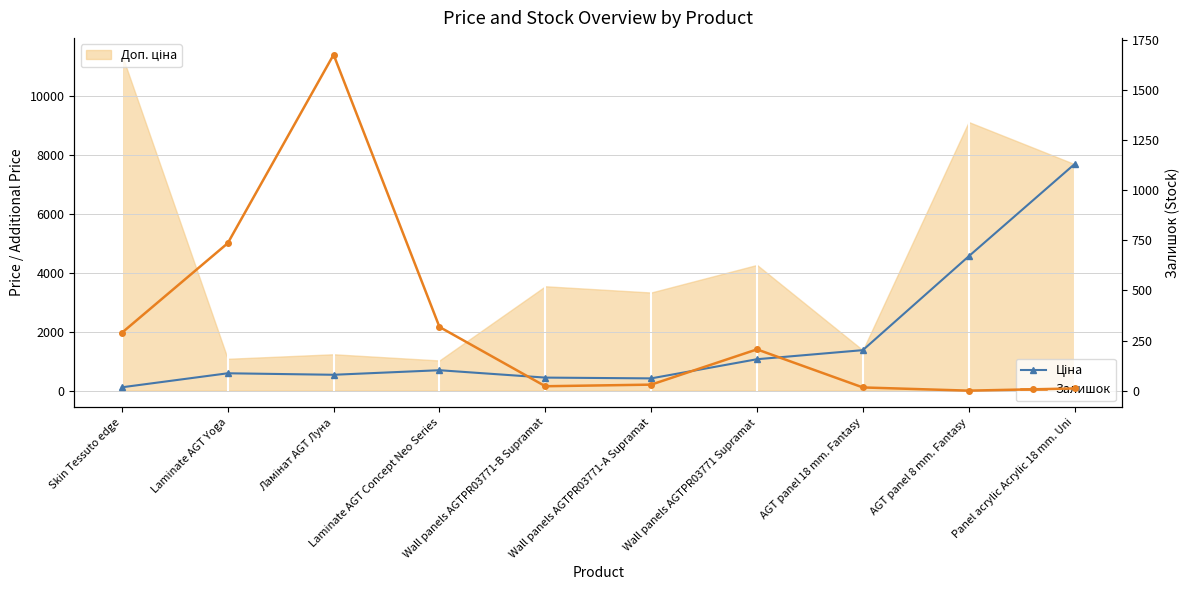

What value does the Залишок series have at Wall panels AGTPR03771 Supramat?

206.0